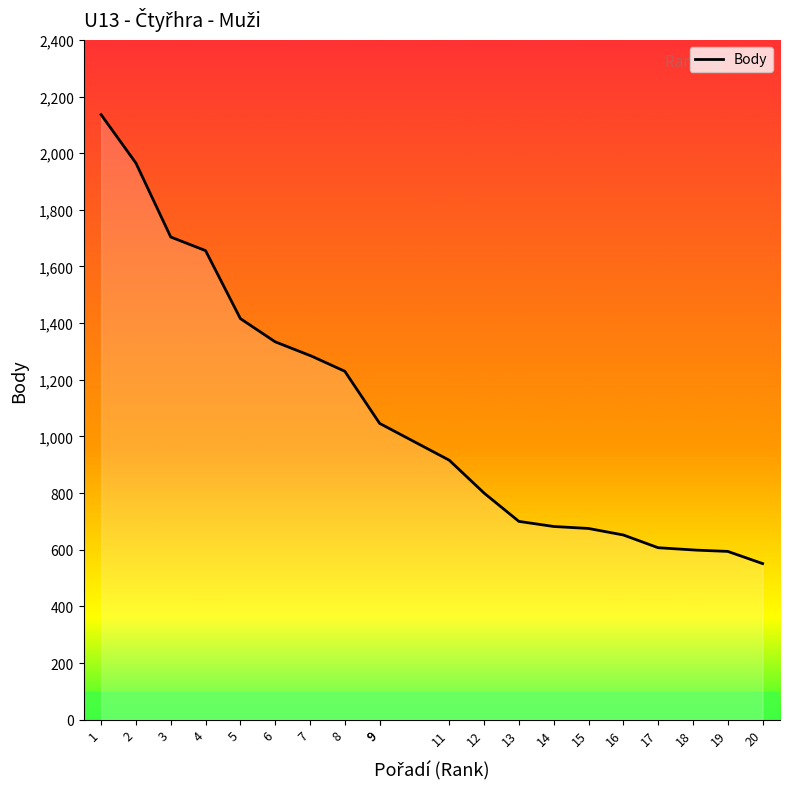

What is the maximum value shown in the chart?

2136.0